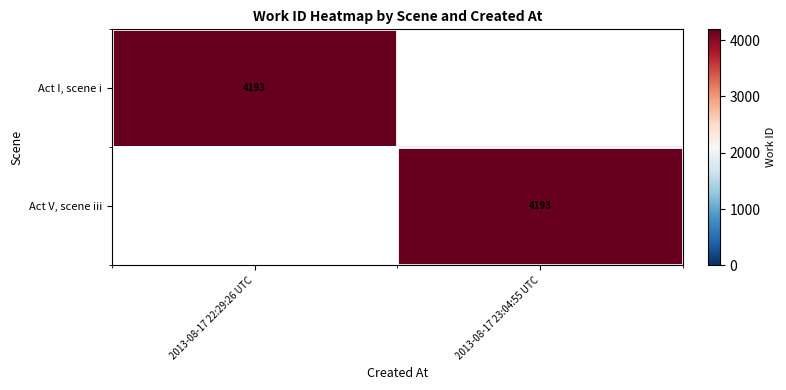

Is it true that Act V, scene iii equals 1227 at 2013-08-17 23:04:55 UTC?

False